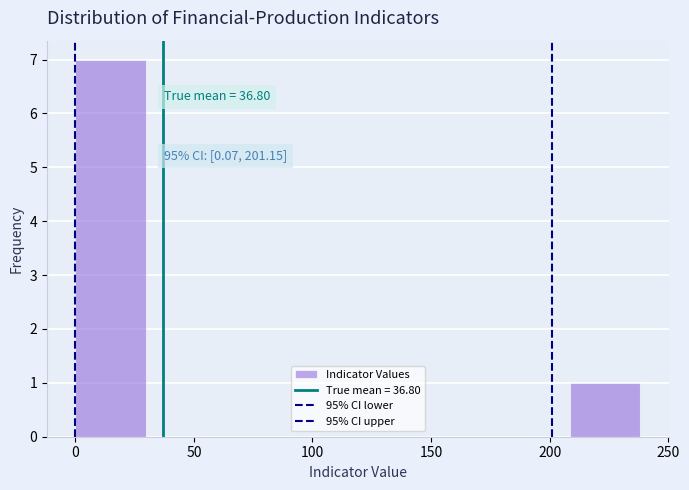

Which range on the x-axis has the tallest bar?

0 to 30